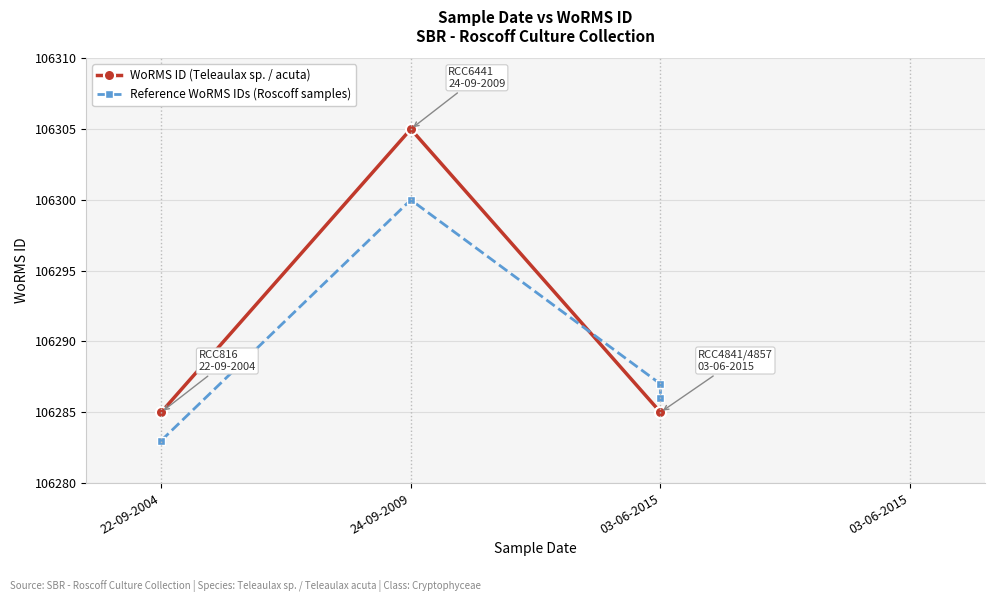

At which label is WoRMS ID (Teleaulax sp. / acuta) closest to 106295?

22-09-2004